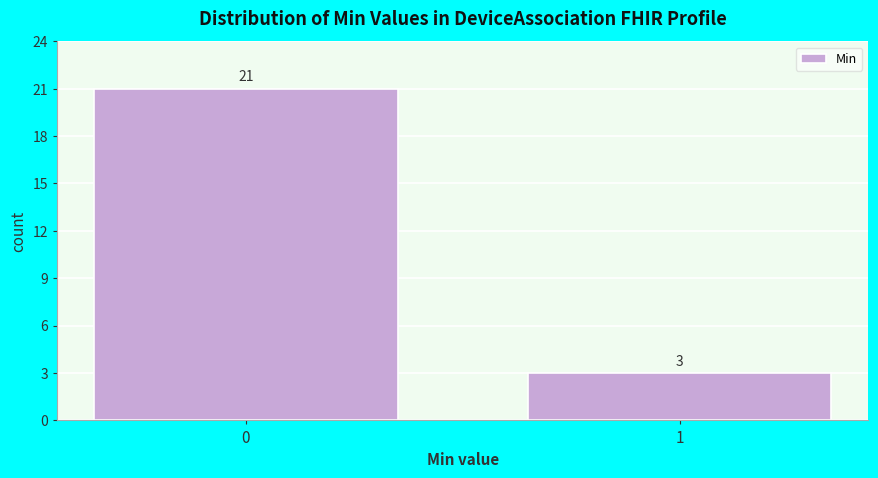

Reading left to right, list all the values displayed in this chart.

21	3